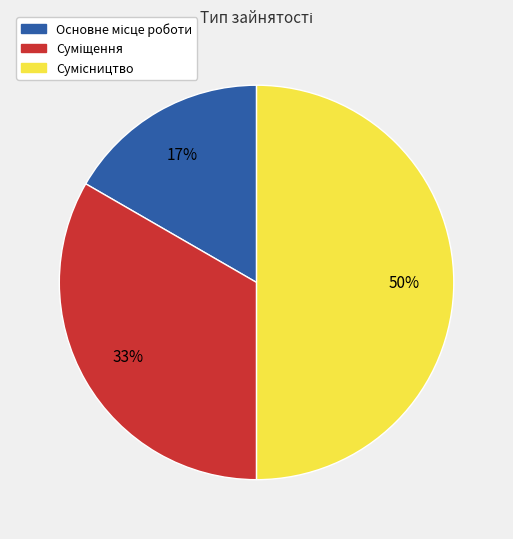

To the nearest percent, what is the difference between the largest and smallest slice percentages?

33%